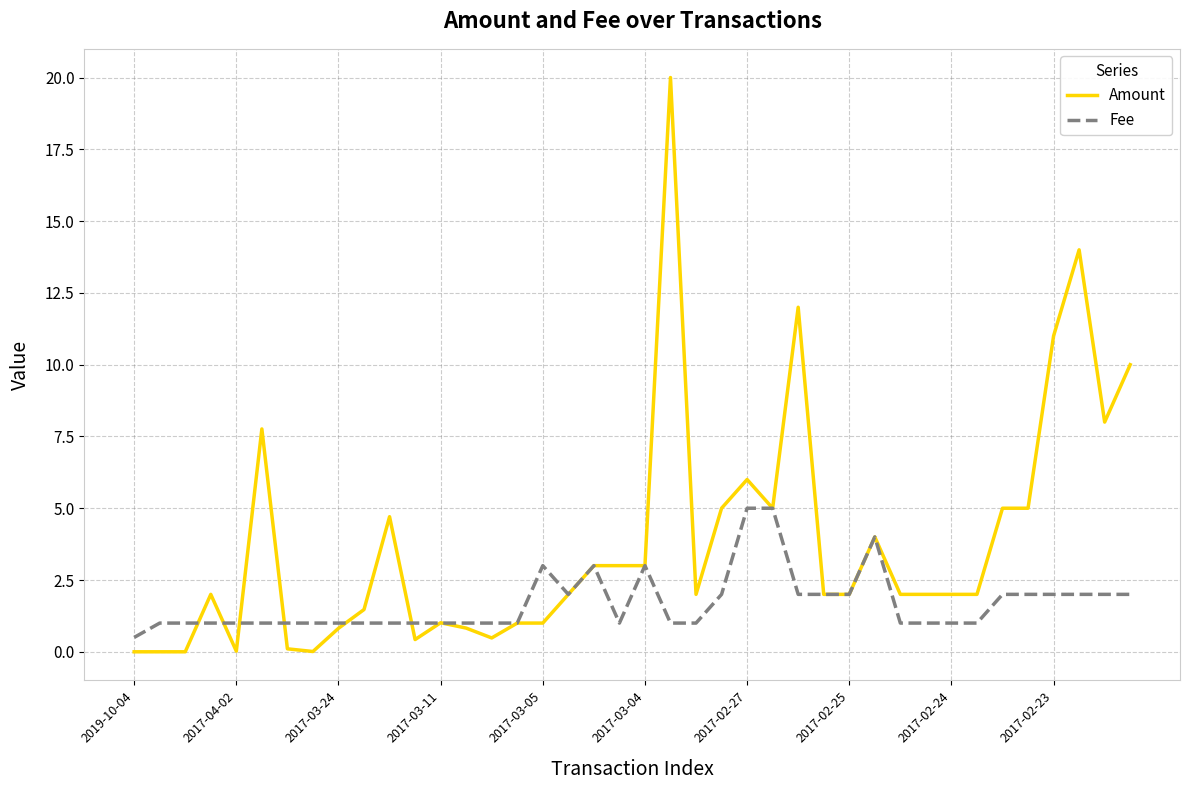

Which series has the widest spread of values?

Amount